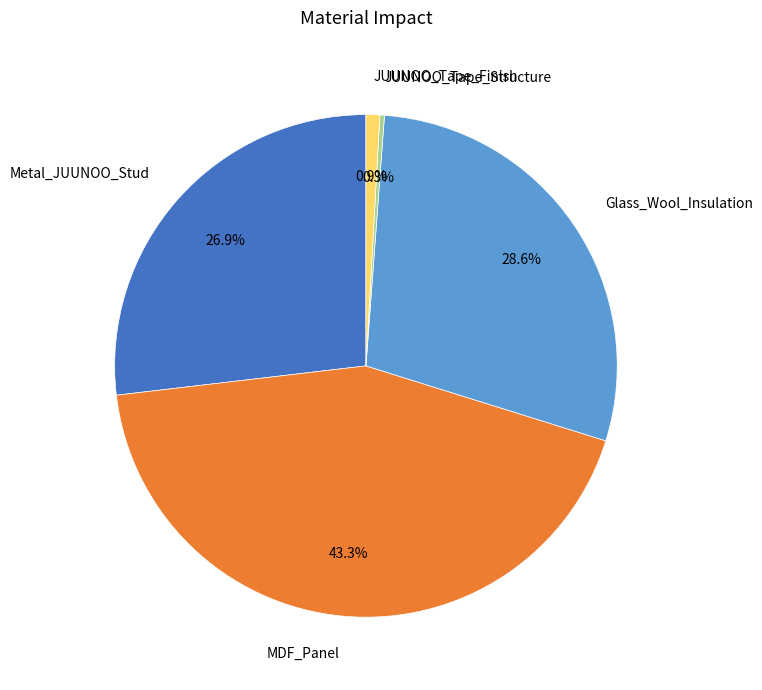

Count the number of slices in the pie.

5